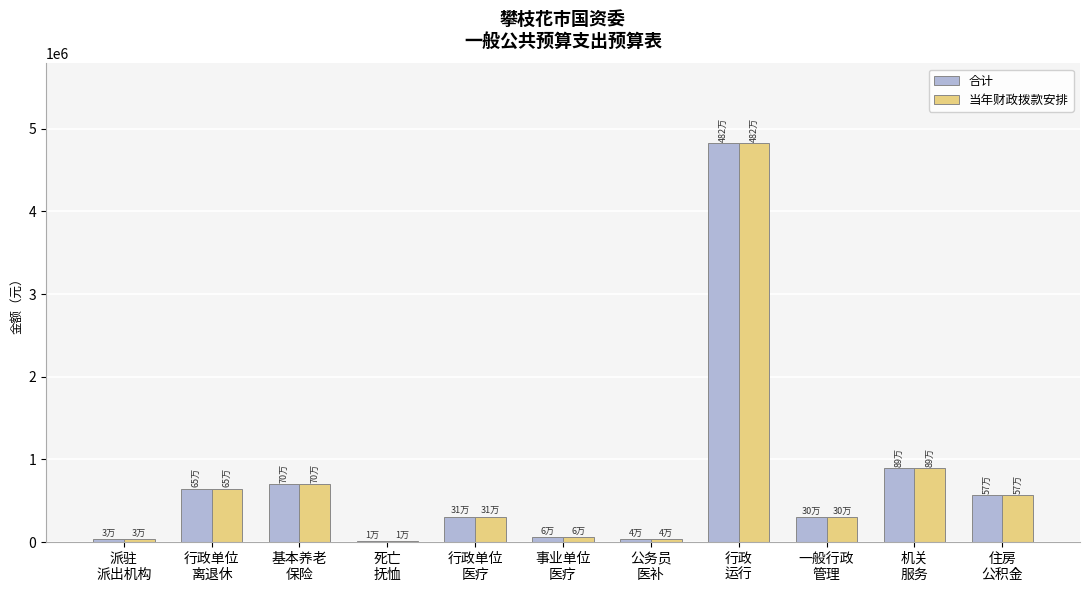

Is the value of 合计 at 基本养老
保险 greater than the value of 当年财政拨款安排 at 公务员
医补?

Yes